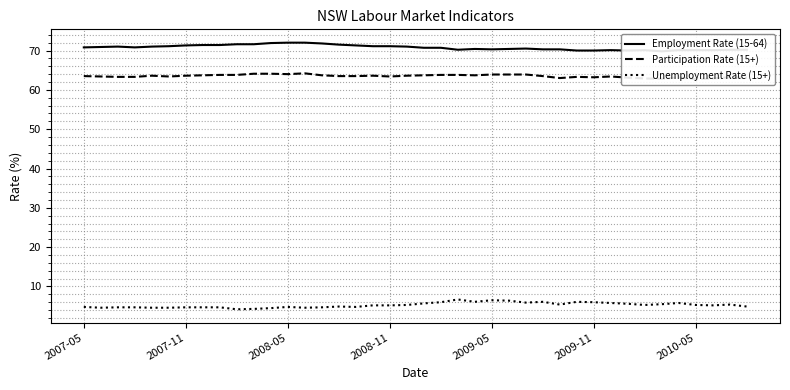

How many lines are shown in the chart?

3